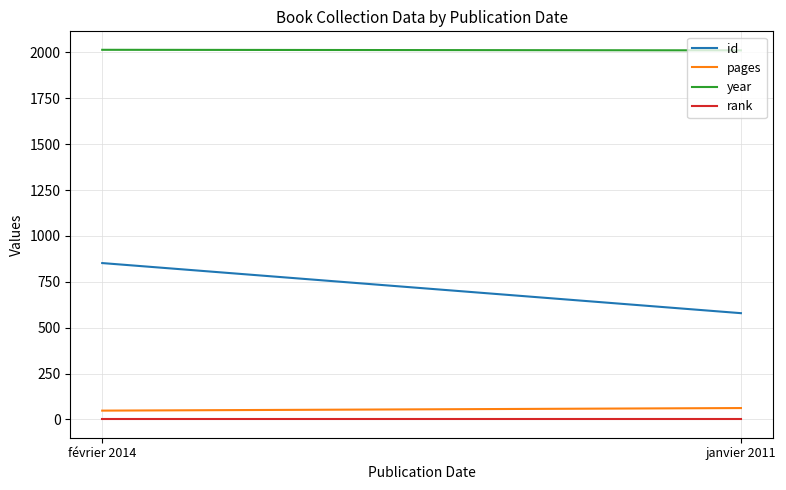

What is the sum of all rank values?

2